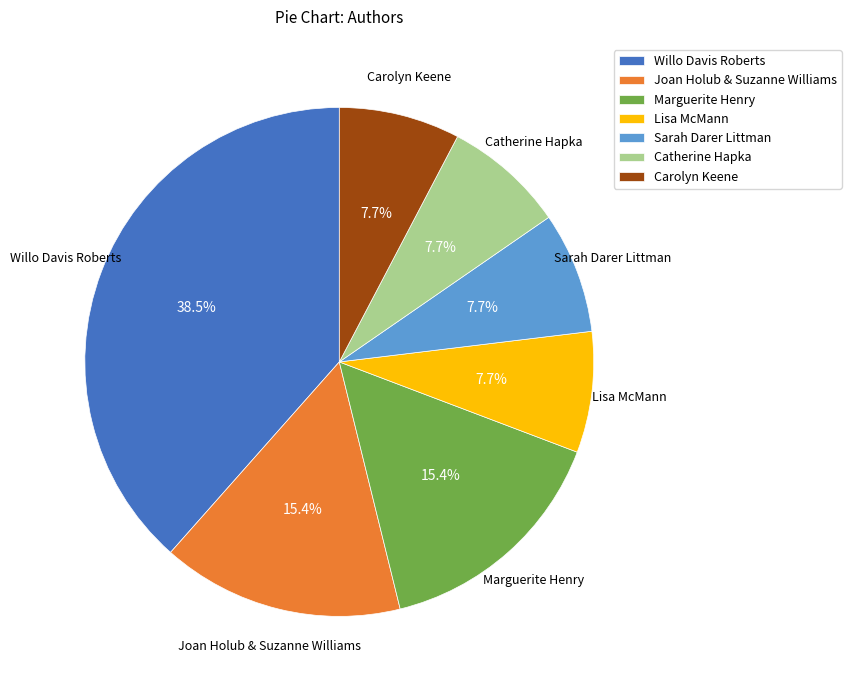

Approximately how many times larger is the value at Willo Davis Roberts compared to Carolyn Keene?

5.0